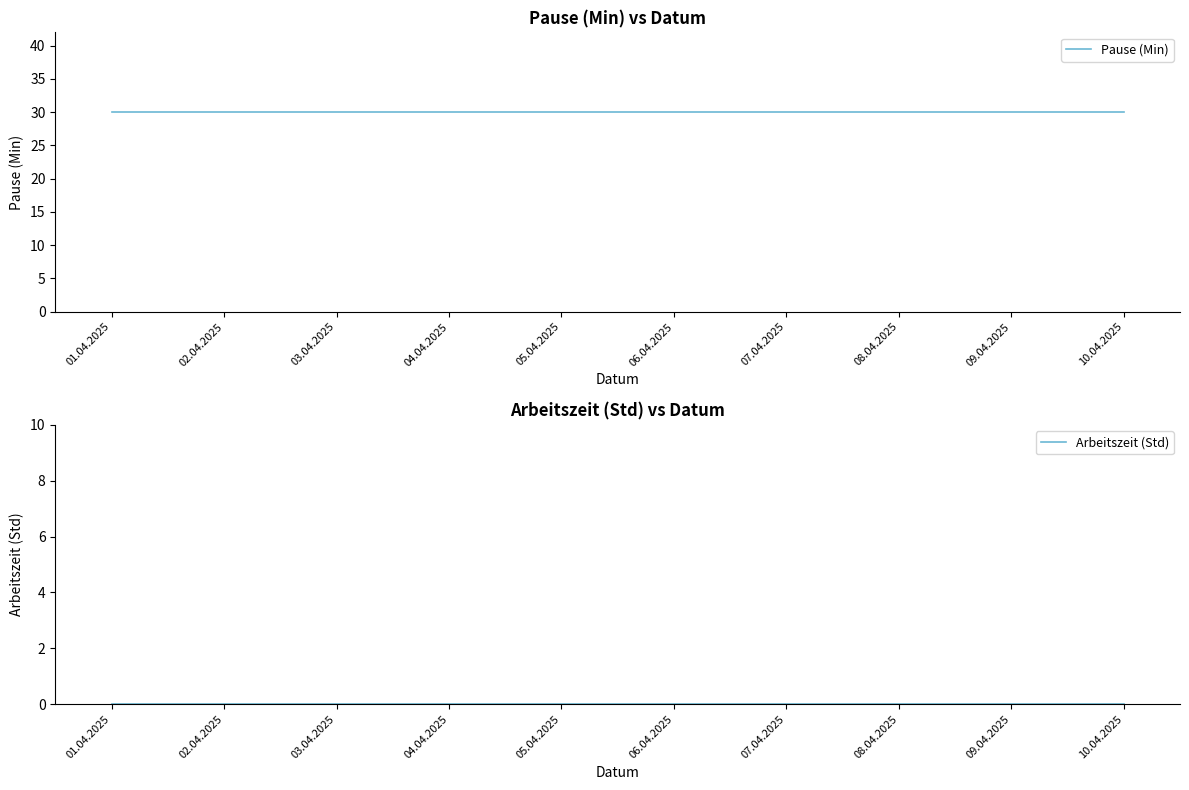

True or false: Arbeitszeit (Std) and Pause (Min) cross at least once.

False